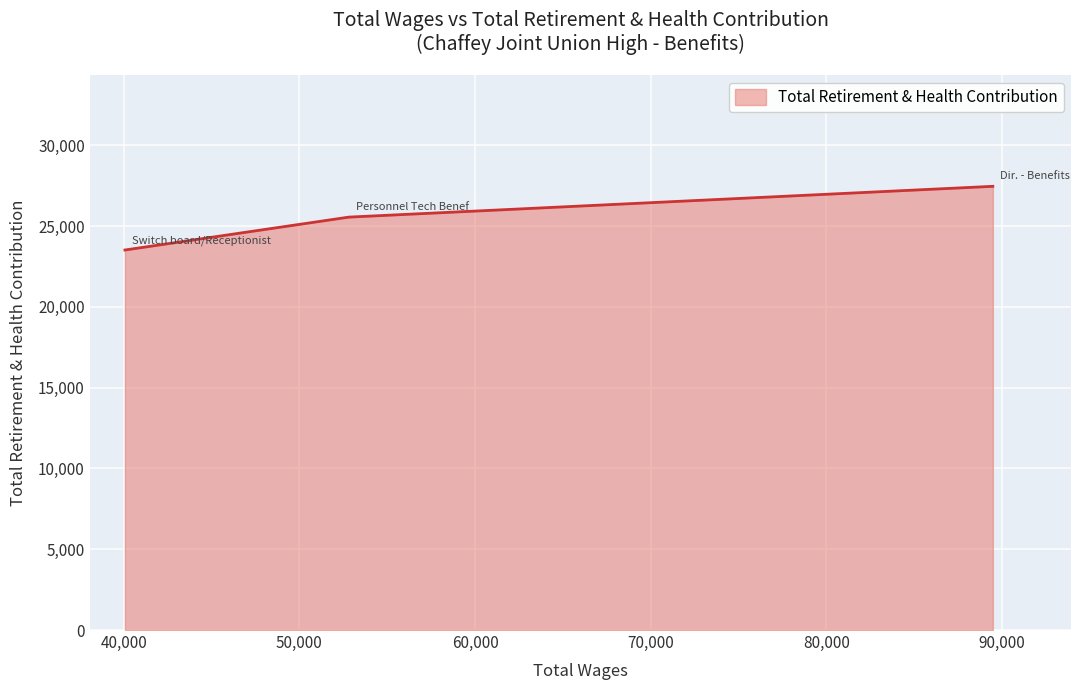

What is the smallest value displayed?

23517